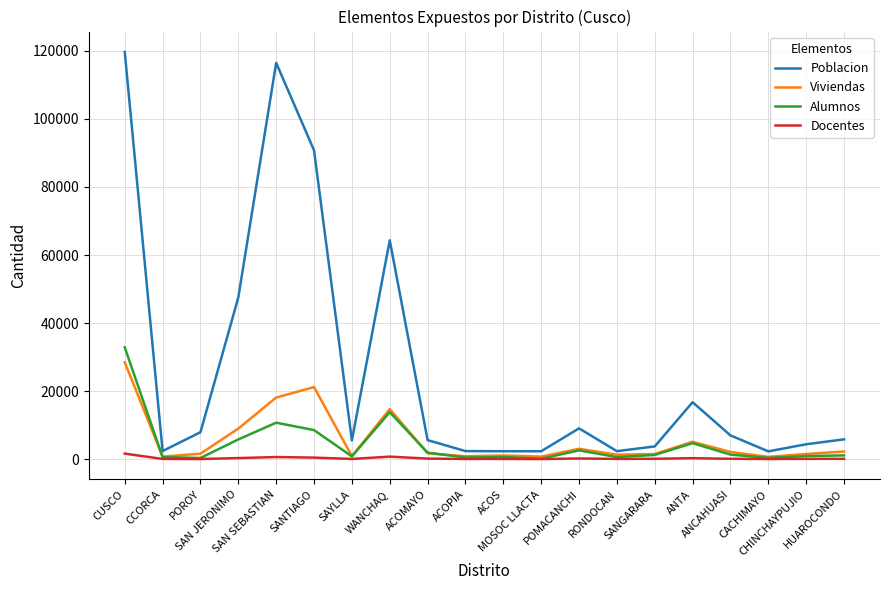

Which series has the widest spread of values?

Poblacion